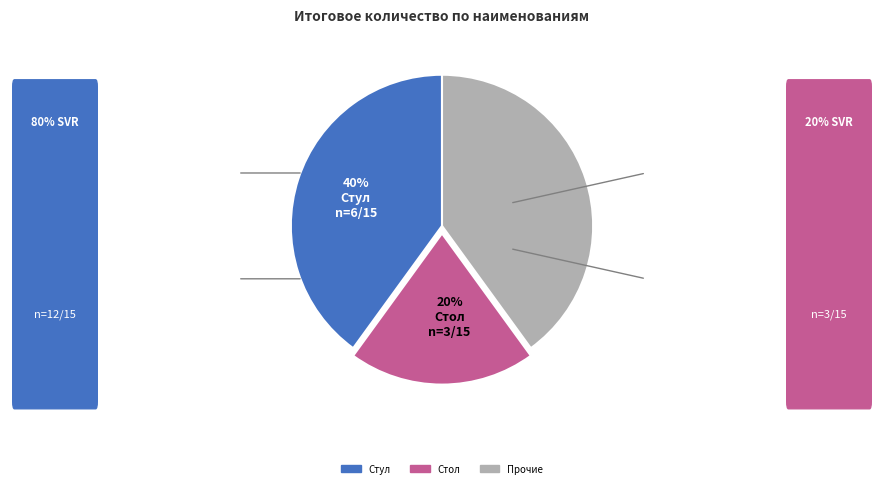

Does any single category account for the majority?

No